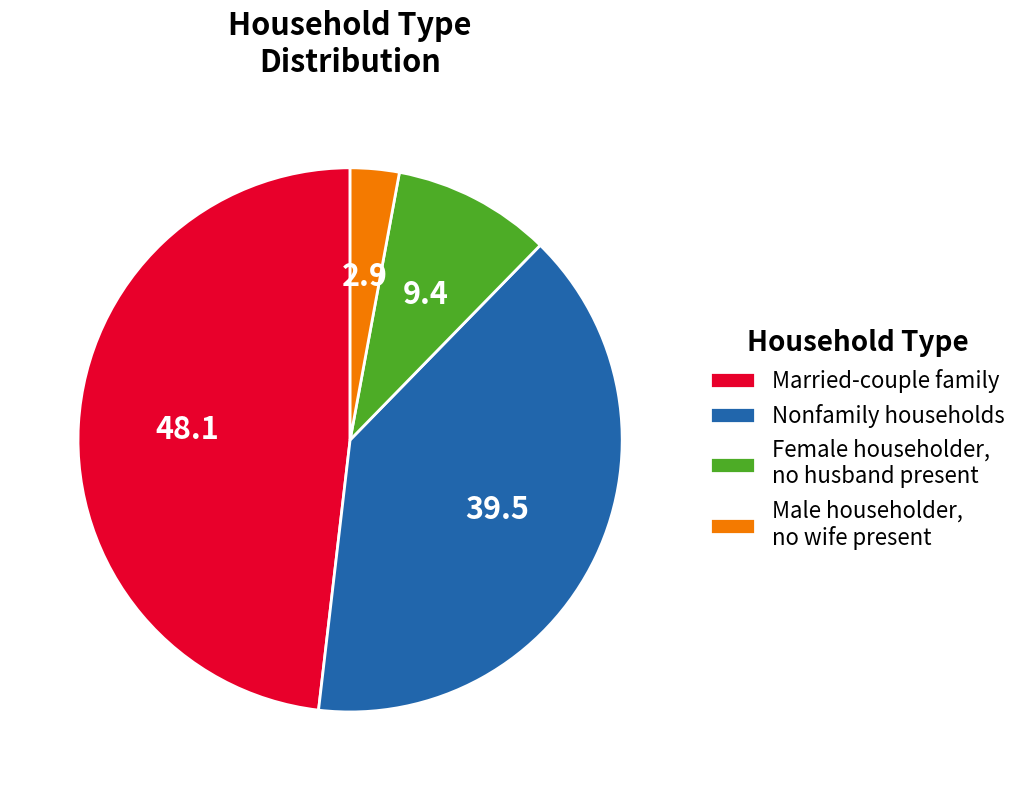

What is the ratio of the value at Married-couple family to the value at Female householder, no husband present?

5.1